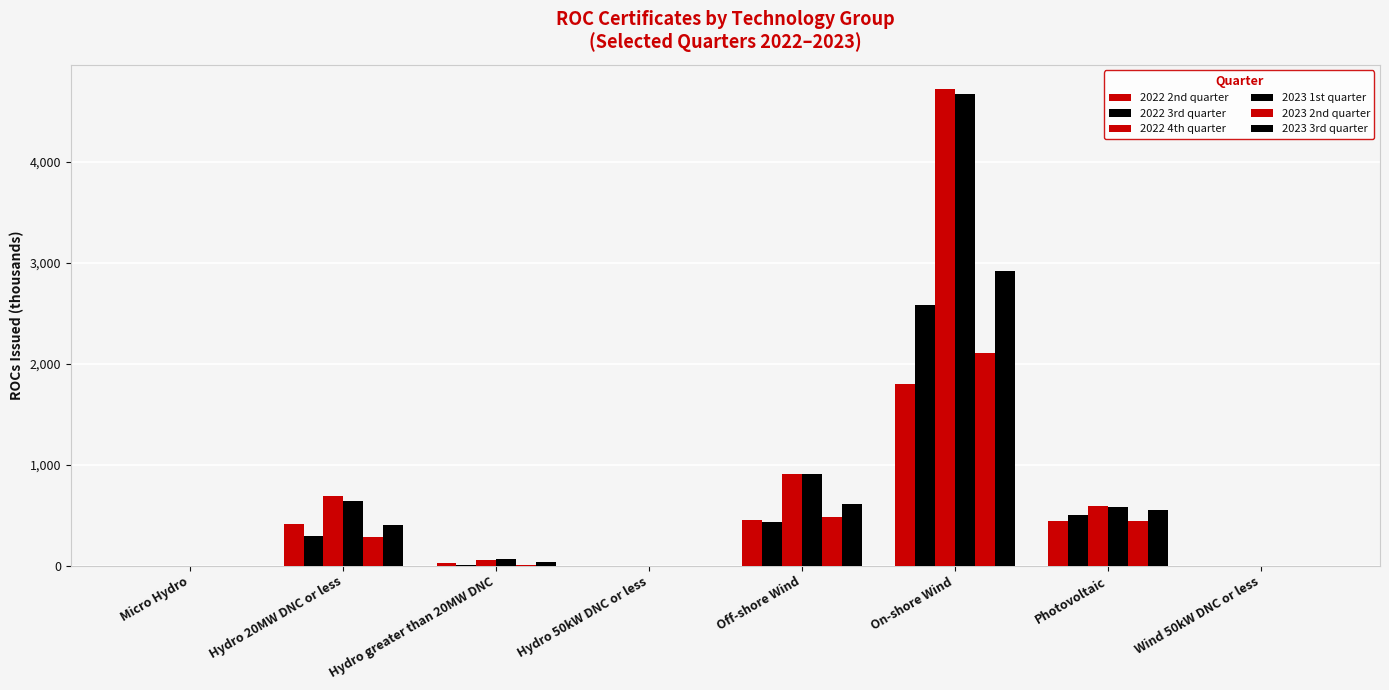

How many data points in 2022 3rd quarter are above 293?

4